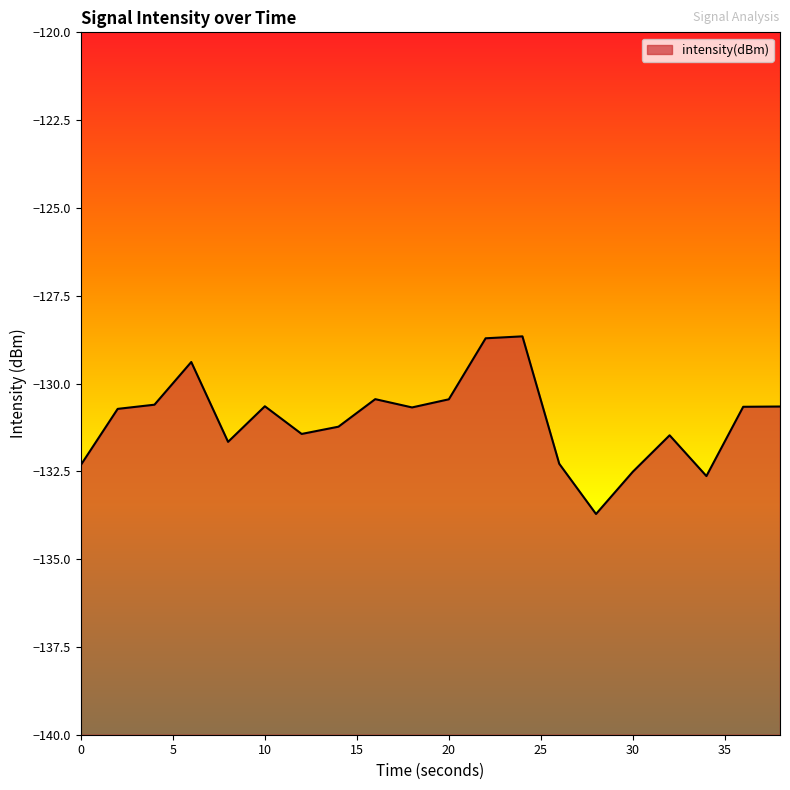

How many interior local peaks (higher than both neighbors) does the data have?

5